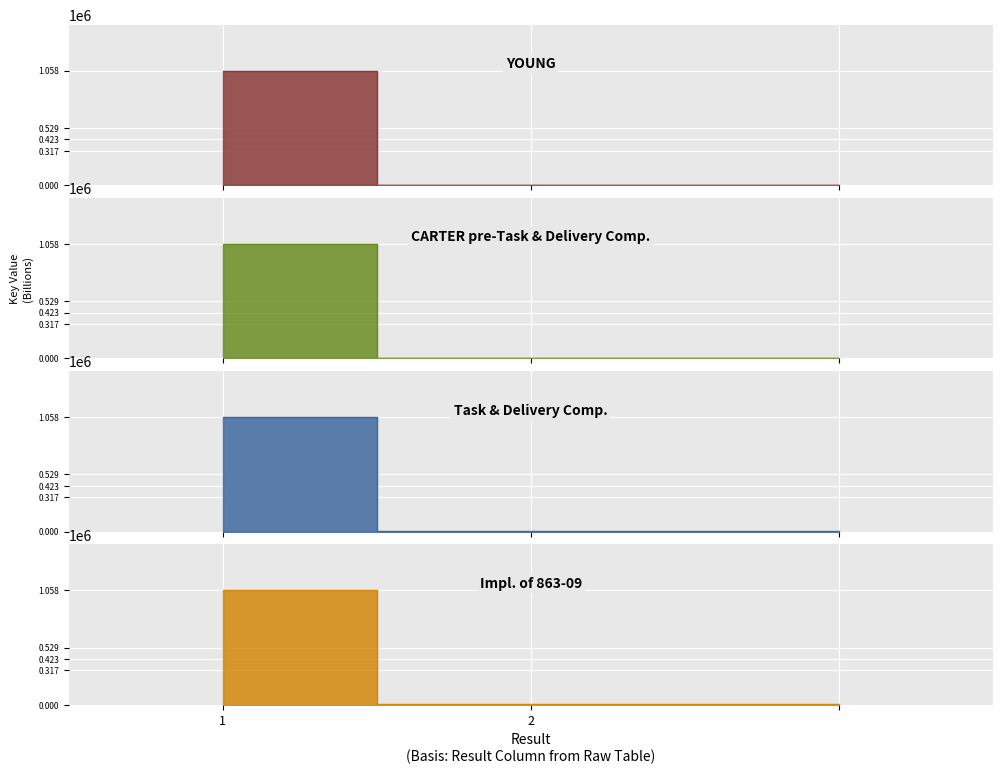

What is the approximate value of Impl. of 863-09 at 2?

6303